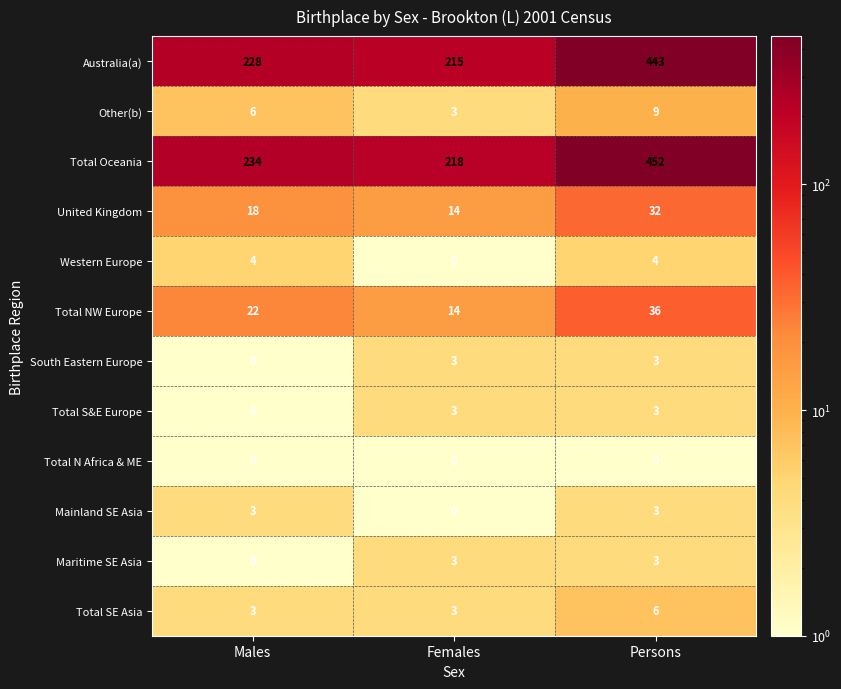

What is the total value across all series at Females?

476